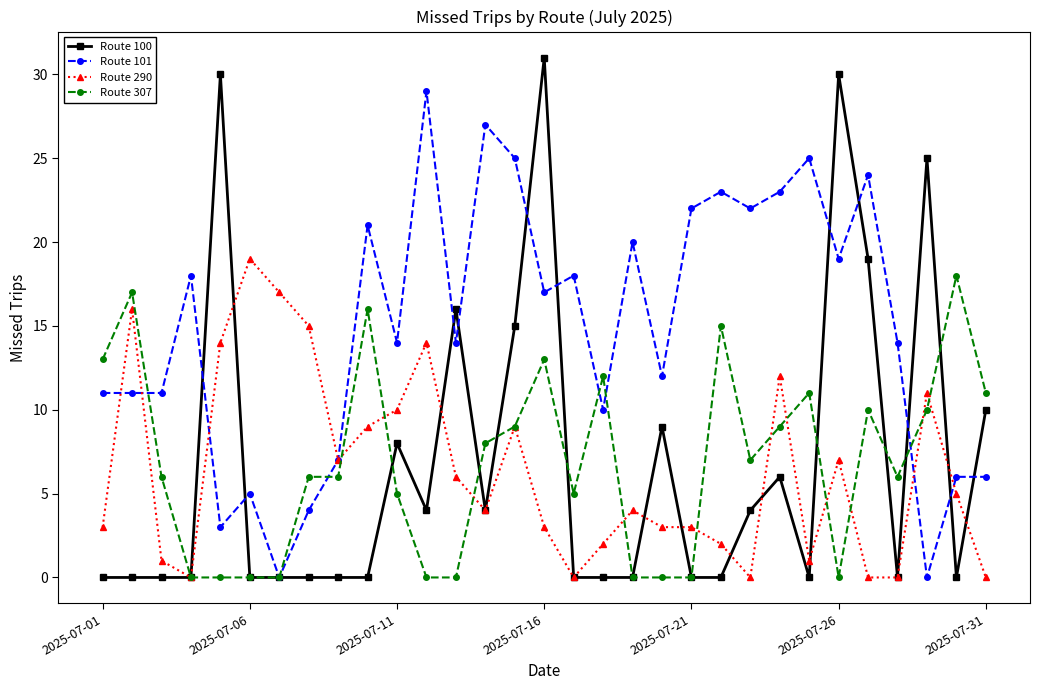

Which series has the largest total across all categories?

Route 101